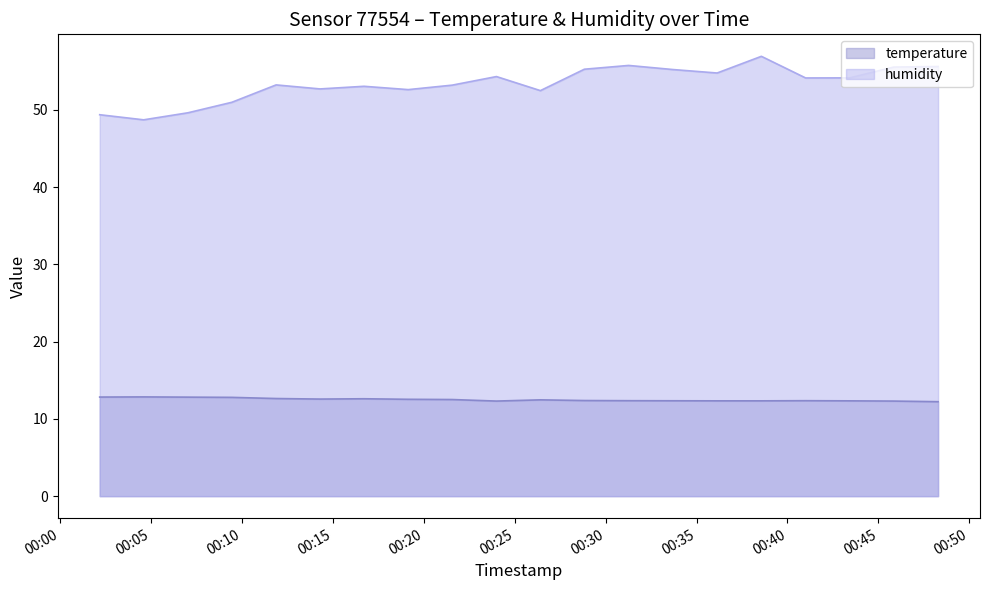

True or false: humidity and temperature cross at least once.

False